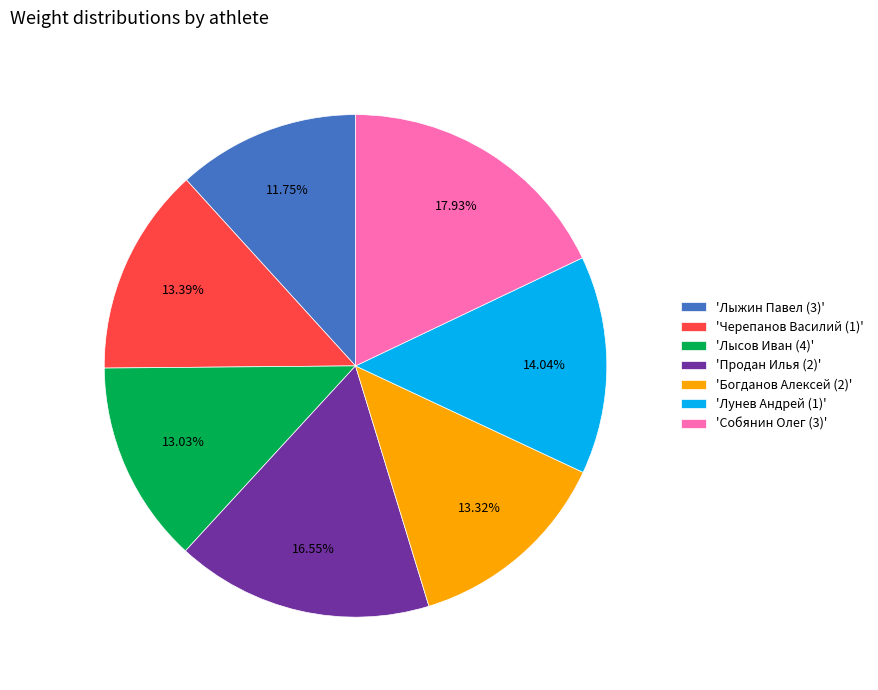

Is 'Лунев Андрей (1)' the majority of the pie?

No